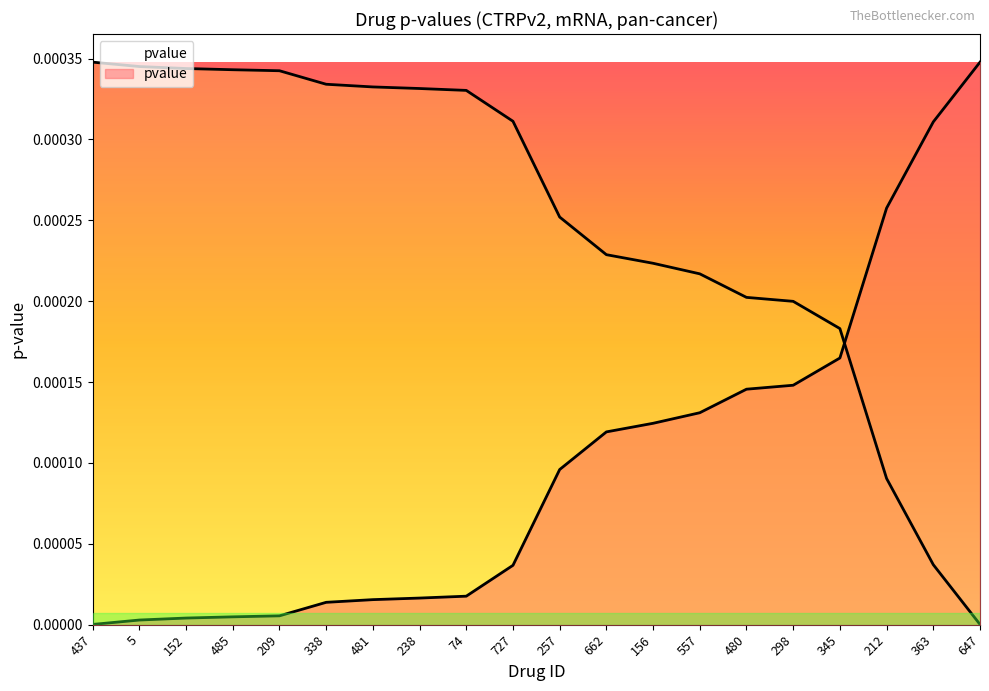

At which label is the value closest to 0?

437